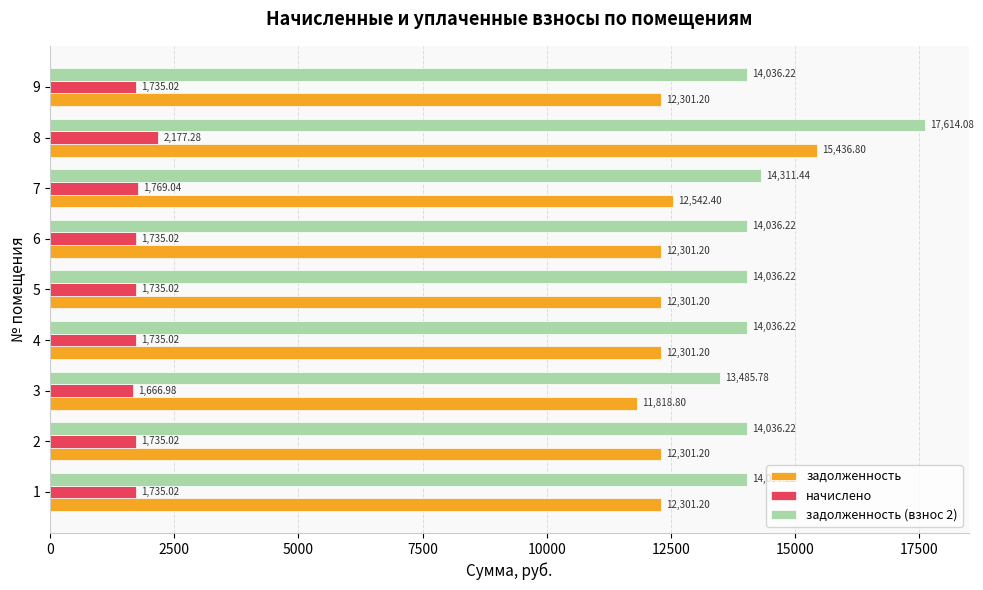

Which series has the largest total across all categories?

задолженность (взнос 2)